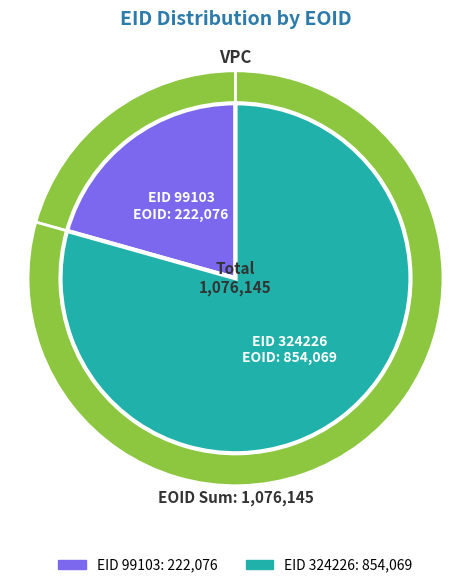

Between 99103 and 324226, which is larger?

324226